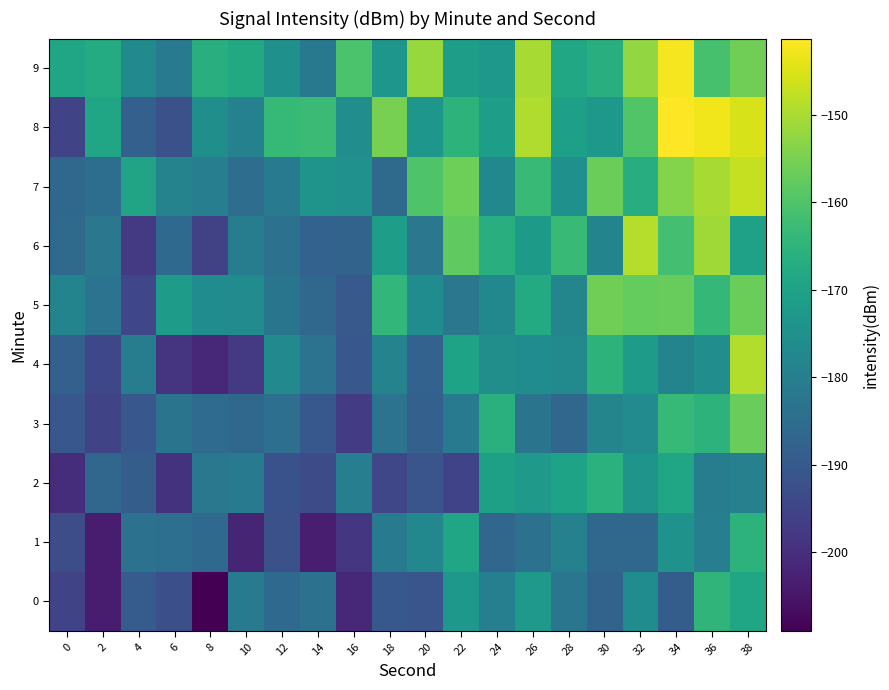

Which category has the lowest value across all series?

8